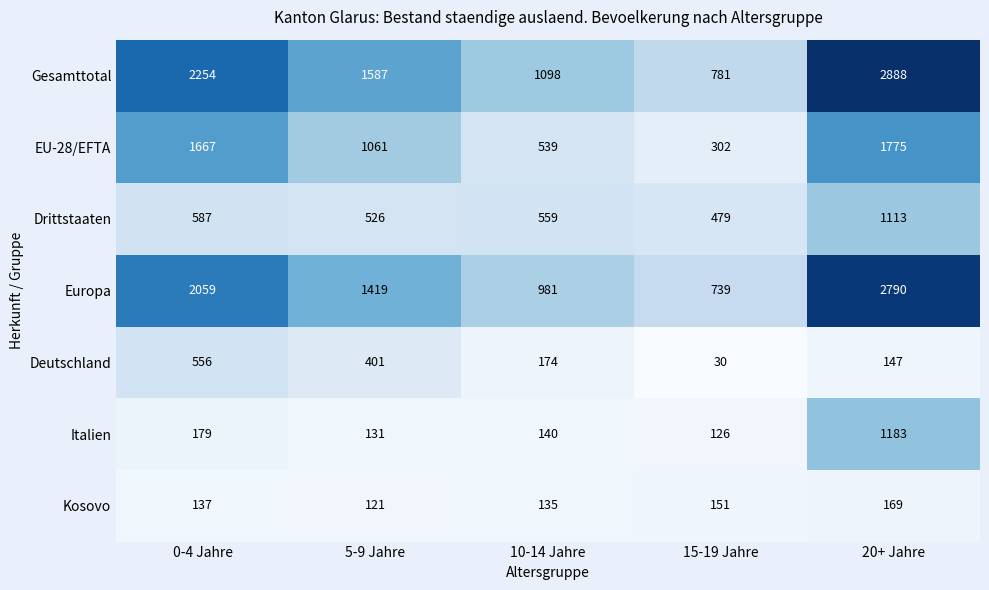

Rank the series at 20+ Jahre from lowest to highest value.

Deutschland, Kosovo, Drittstaaten, Italien, EU-28/EFTA, Europa, Gesamttotal